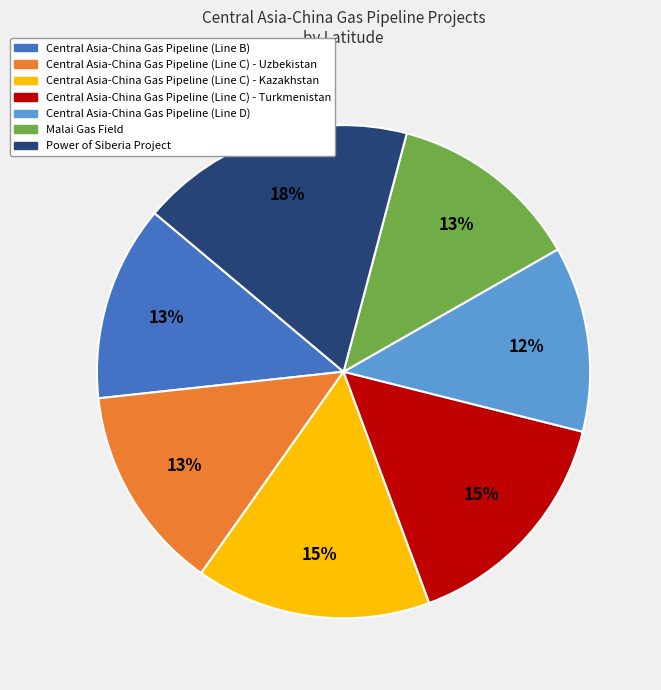

Approximately how many times larger is the value at Malai Gas Field compared to Central Asia-China Gas Pipeline (Line B)?

1.0